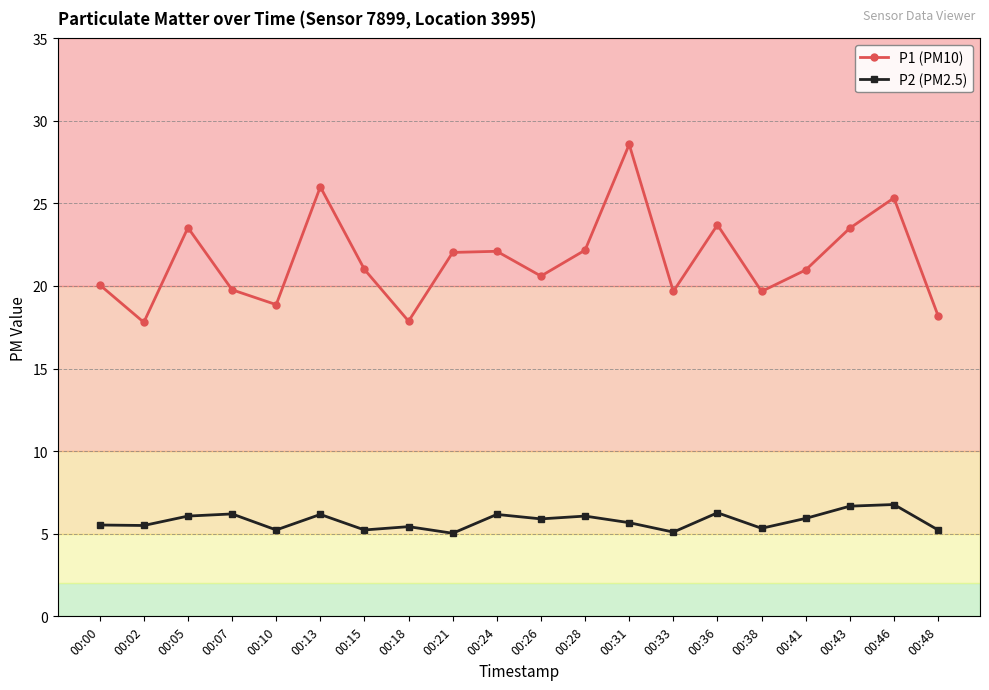

Does the chart have visible grid lines?

Yes